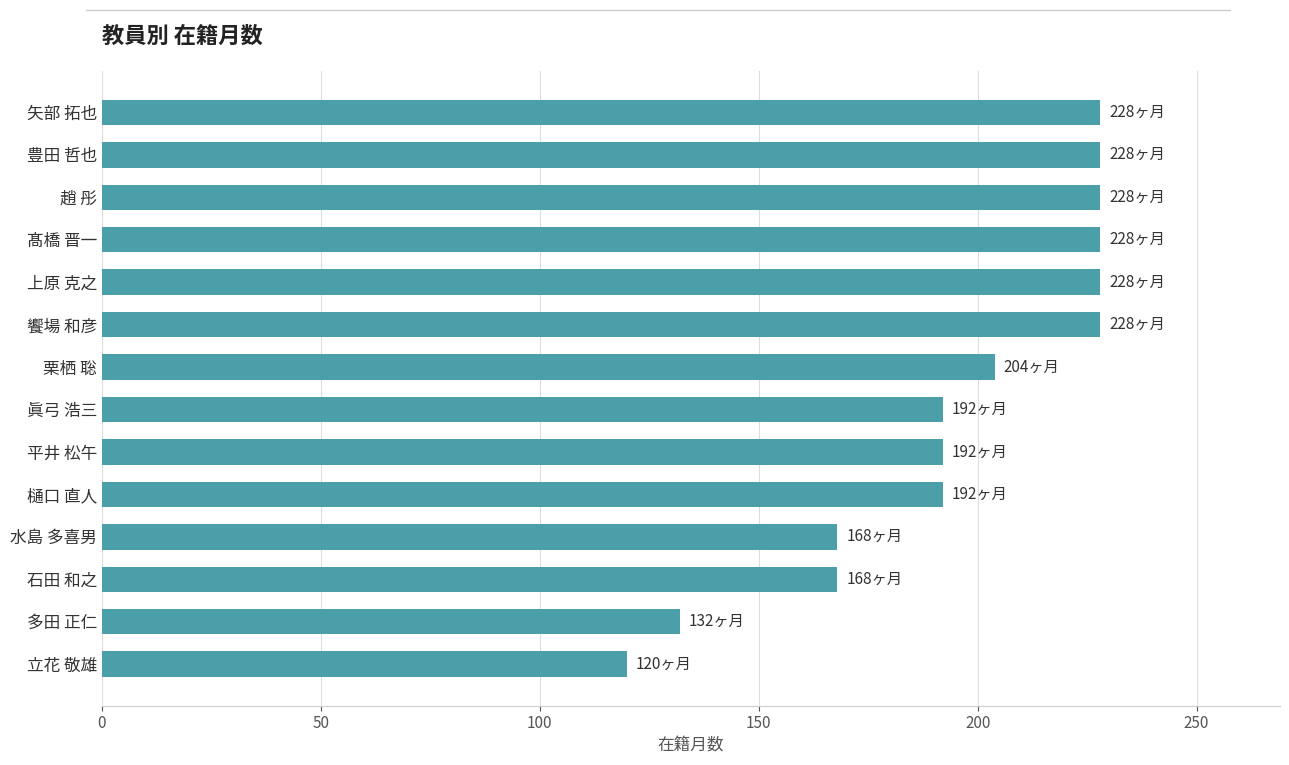

What is the greatest value displayed?

228